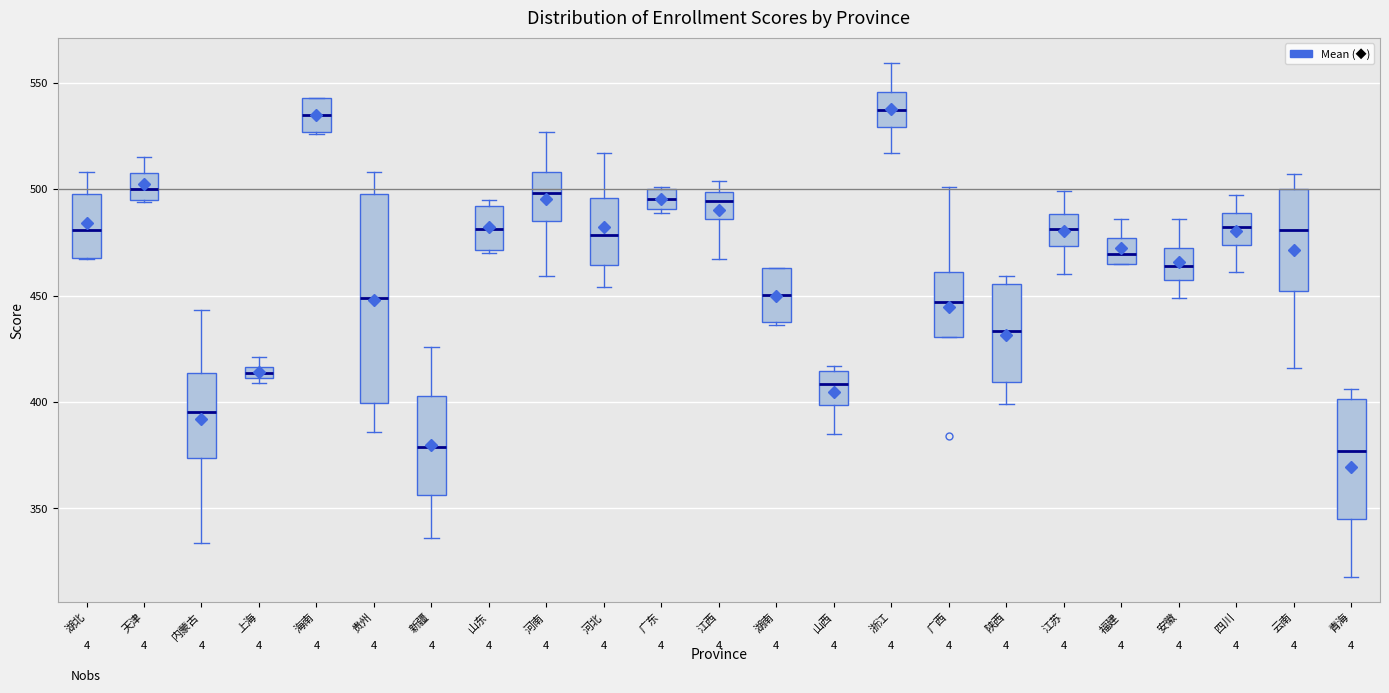

Where does the median line of the box for 四川 sit on the y-axis? The values are not printed on the chart, so give them approximately, as read against the axis.

480